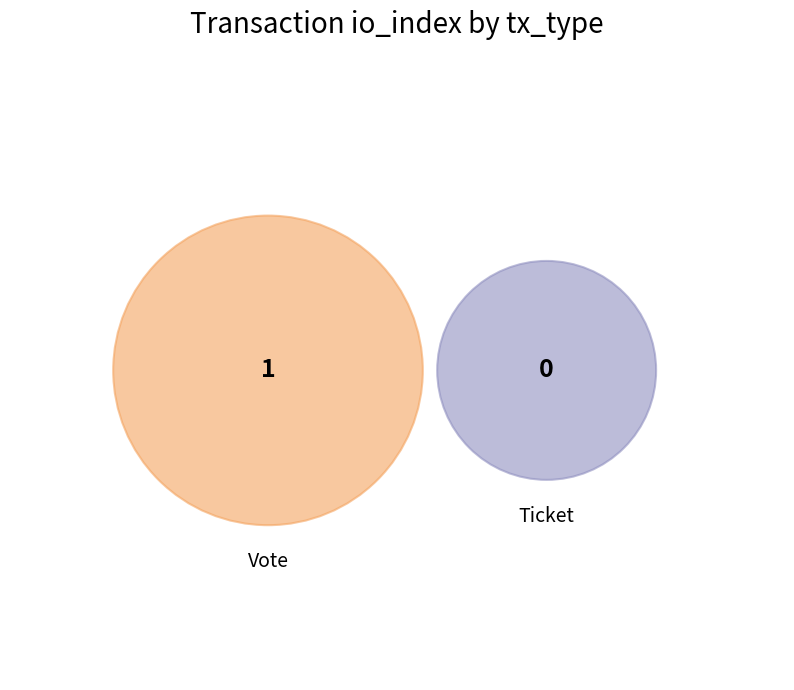

Combined, do Vote and Ticket account for over 50%?

Yes